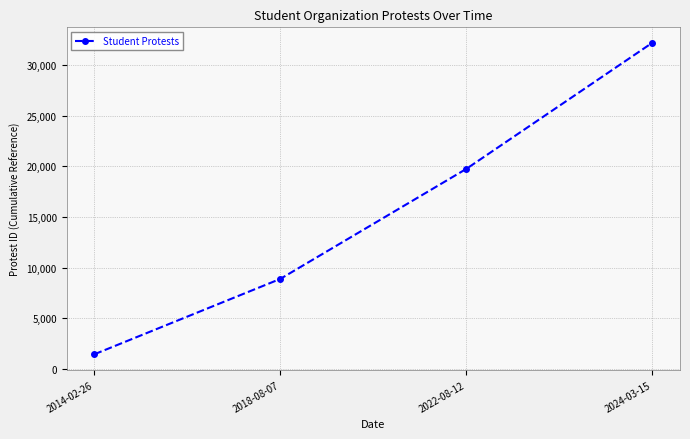

What is the sum of all values?

62248